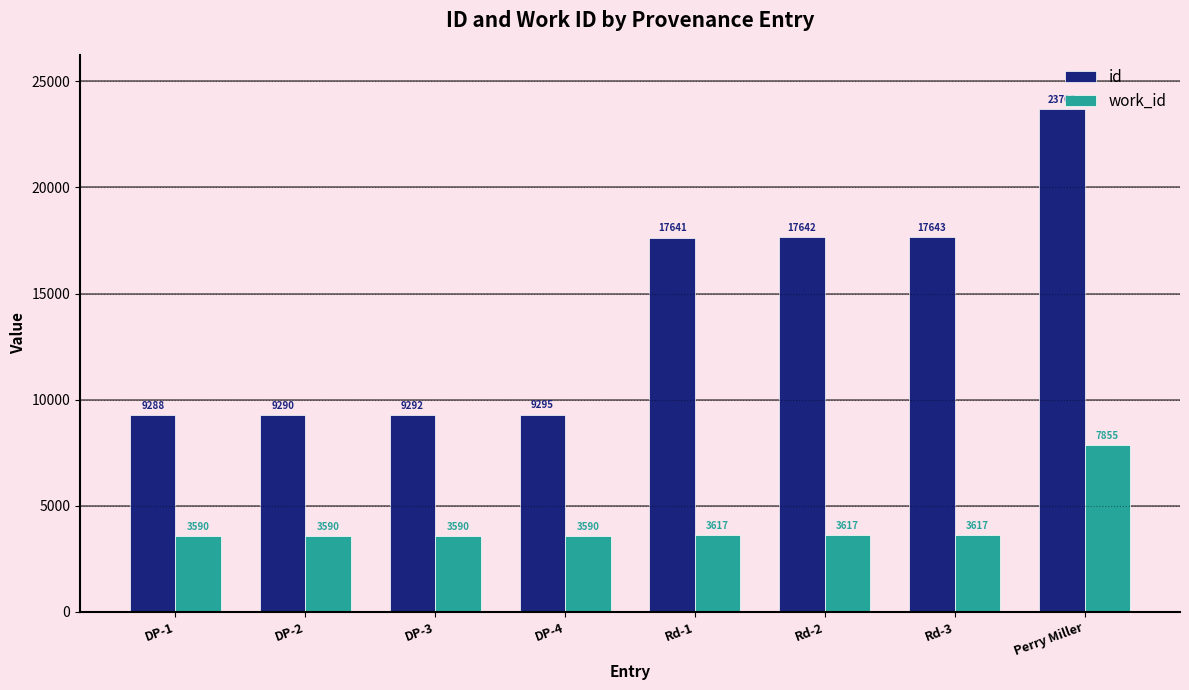

Where is id nearest to the value 16495?

Rd-1